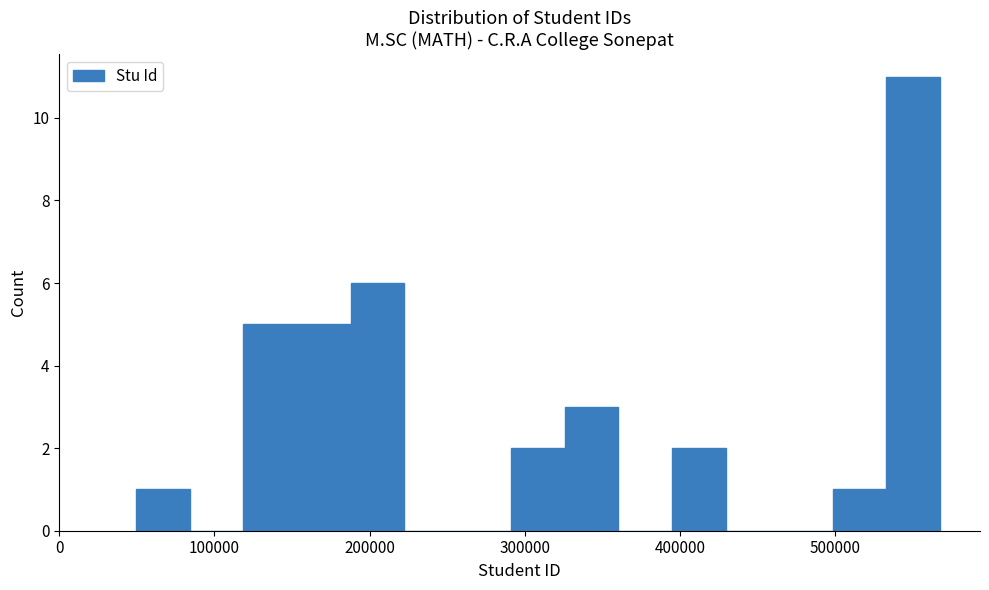

Read against the x-axis, roughly where is the centre of the tallest bar?

550000